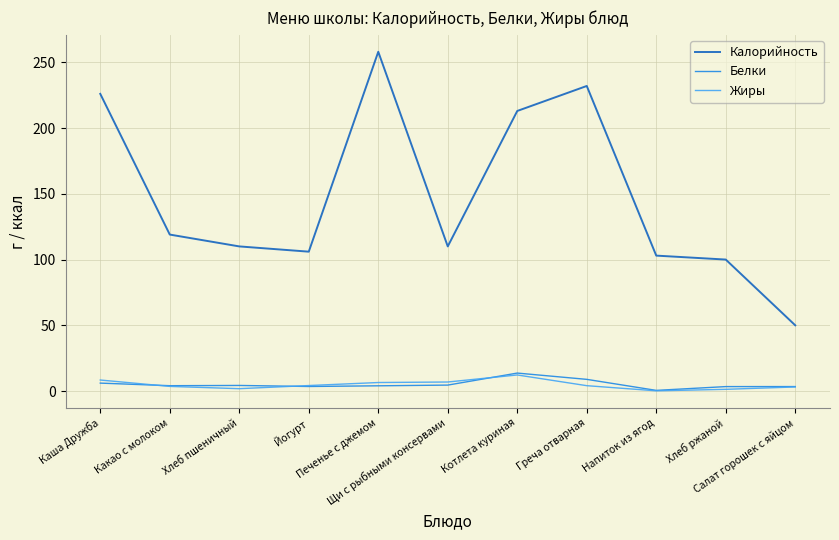

What is the lowest value of the Калорийность series?

50.0